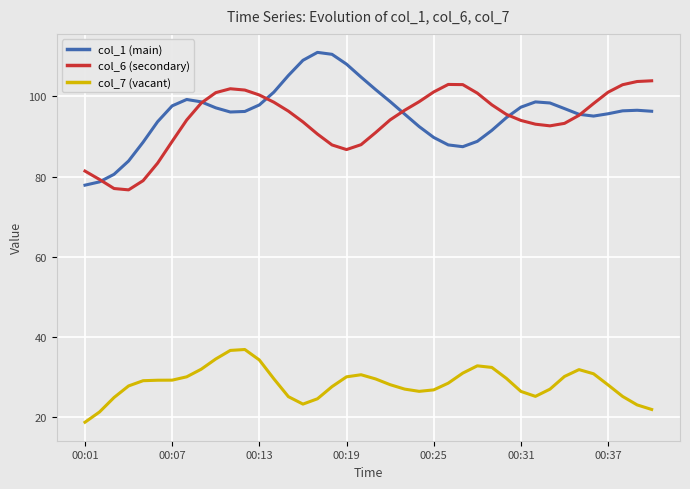

List the series in order of their peak value, highest first.

col_1 (main), col_6 (secondary), col_7 (vacant)